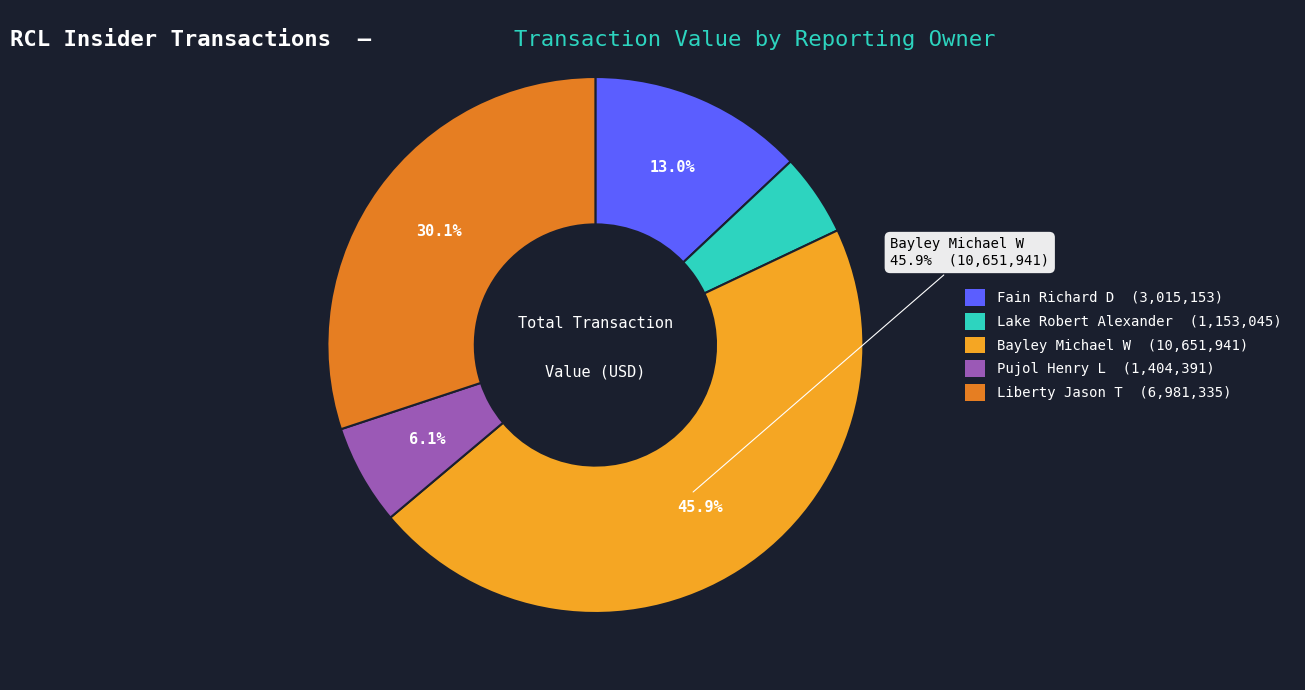

How many segments does this pie chart have?

5